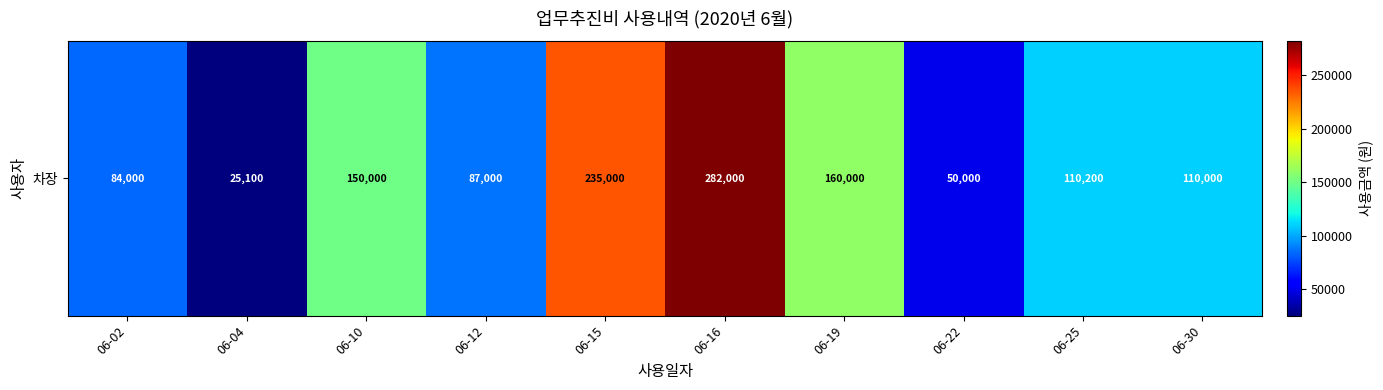

What value does the data have at 06-10?

150000